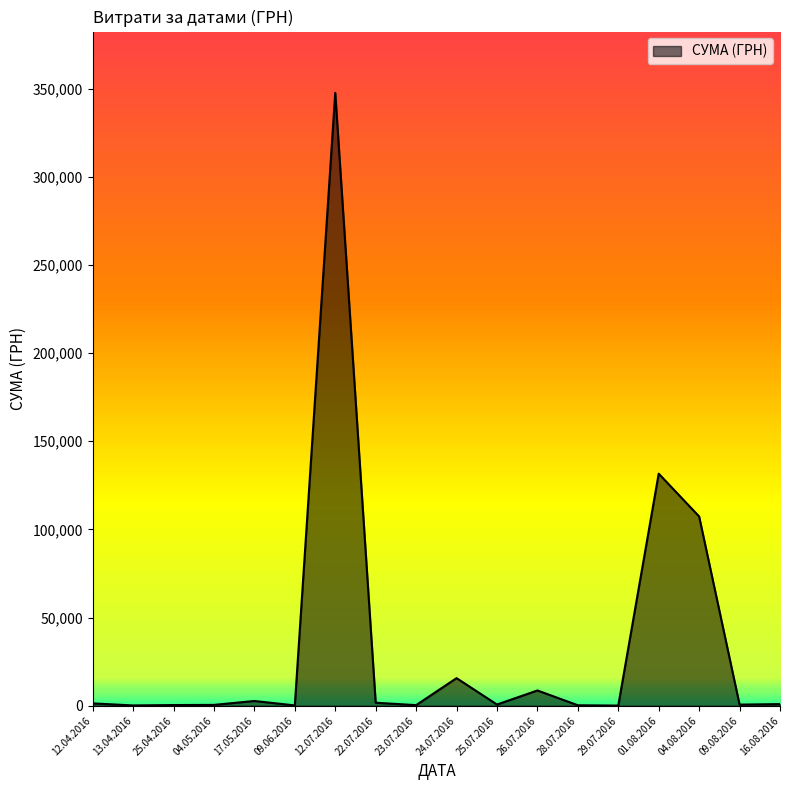

At which category does the chart reach its peak across all series?

12.07.2016